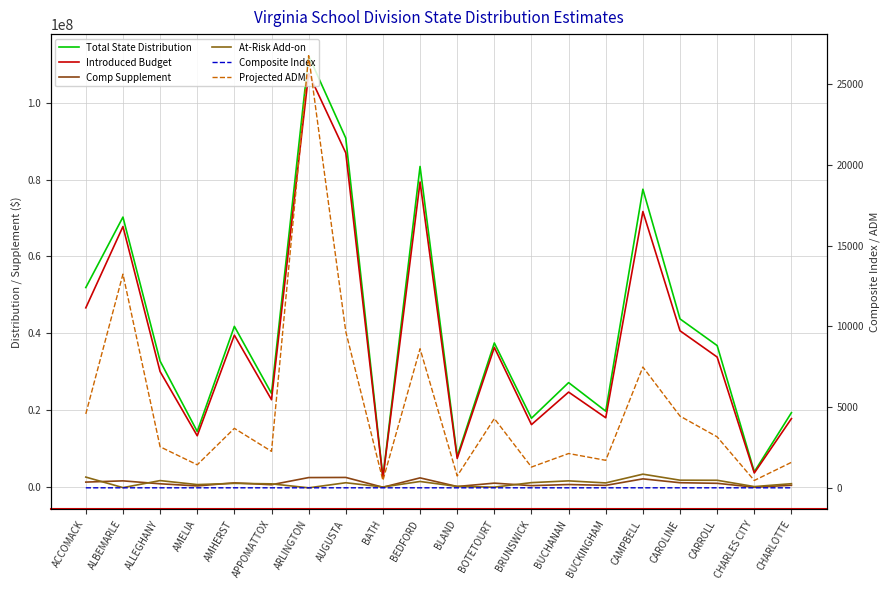

Read the At-Risk Add-on value at BOTETOURT.

72938.0